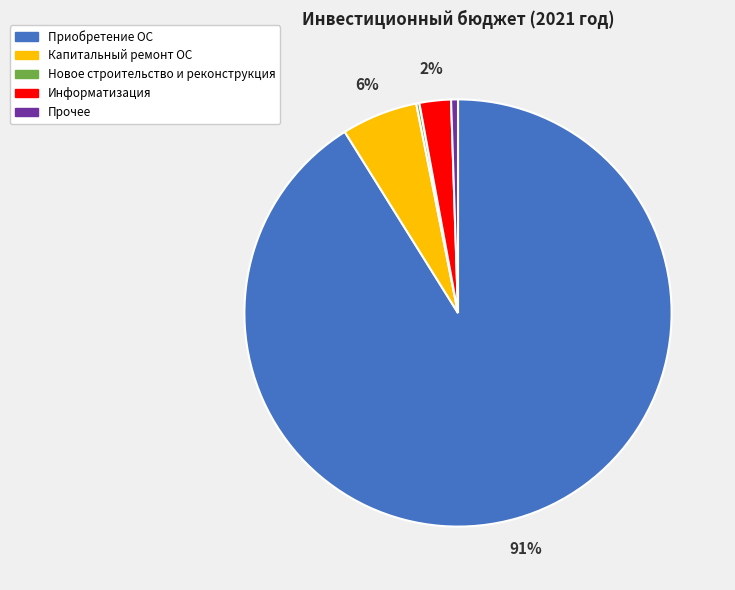

Does any single category account for the majority?

Yes